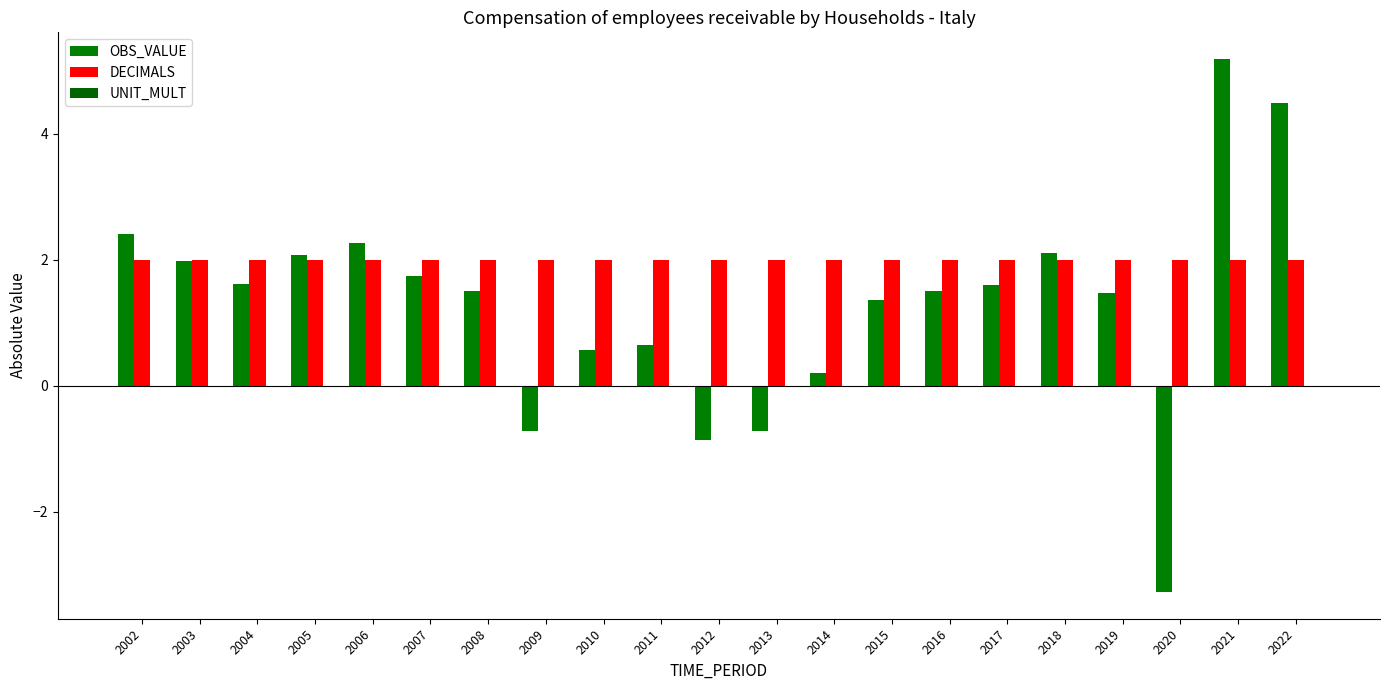

What is the total value across all series at 2020?

-1.3